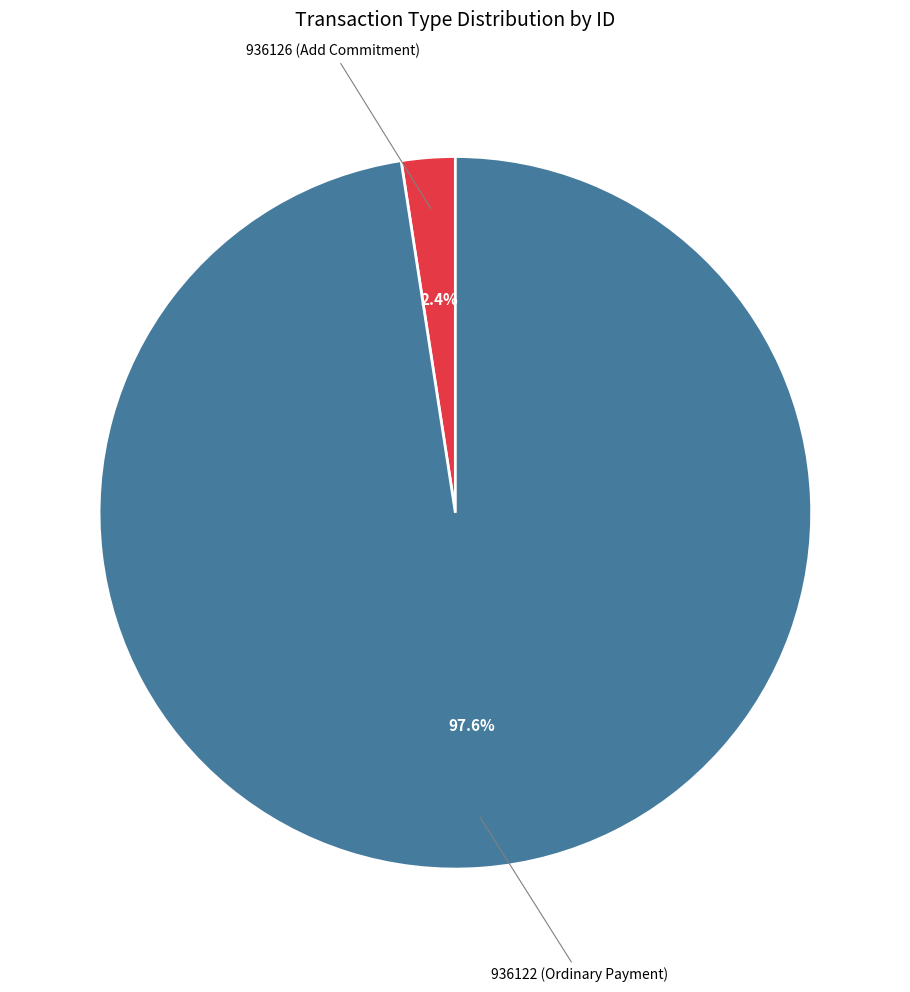

Count the number of slices in the pie.

2